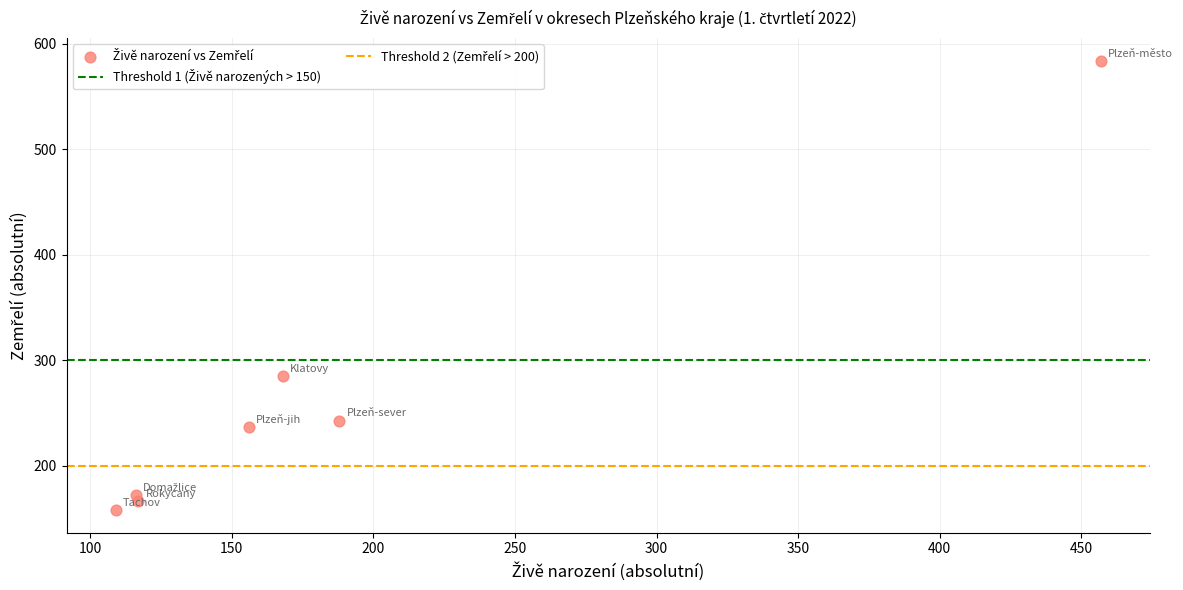

What Y value in the scatter plot is closest to 371?

285